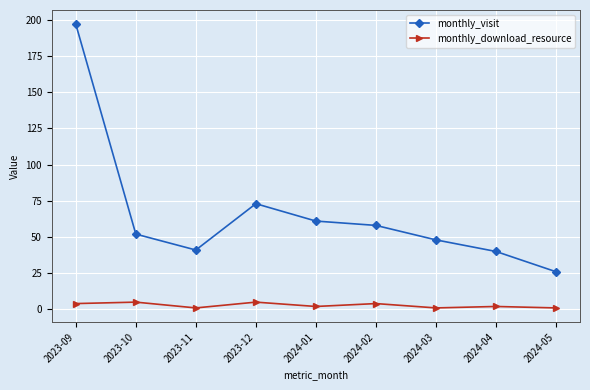

How many values in the monthly_visit series are below 52?

4